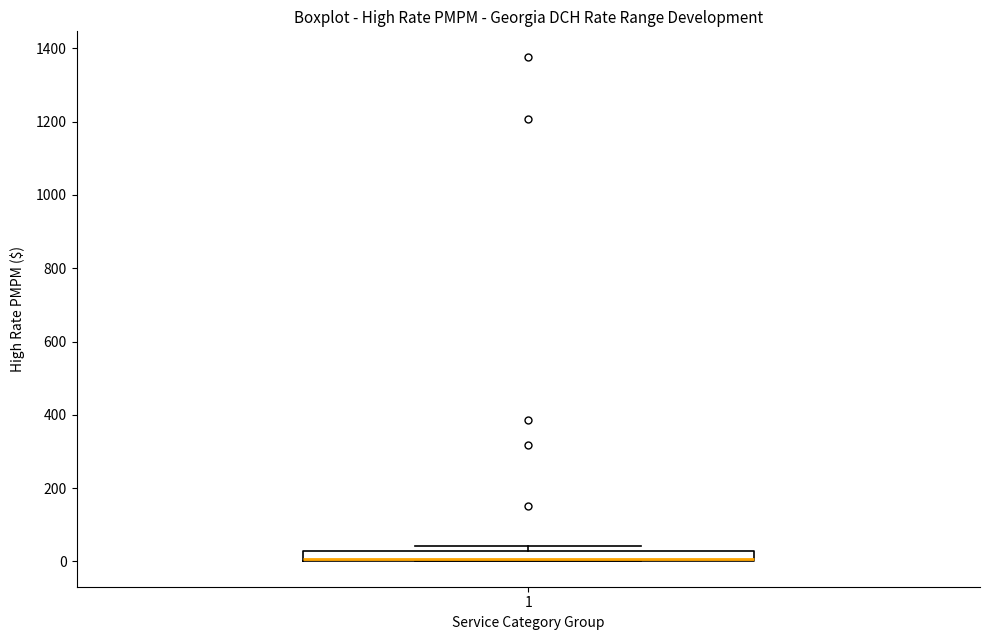

Where is the upper edge of the box at x = 1 on the y-axis? The values are not printed on the chart, so give them approximately, as read against the axis.

20